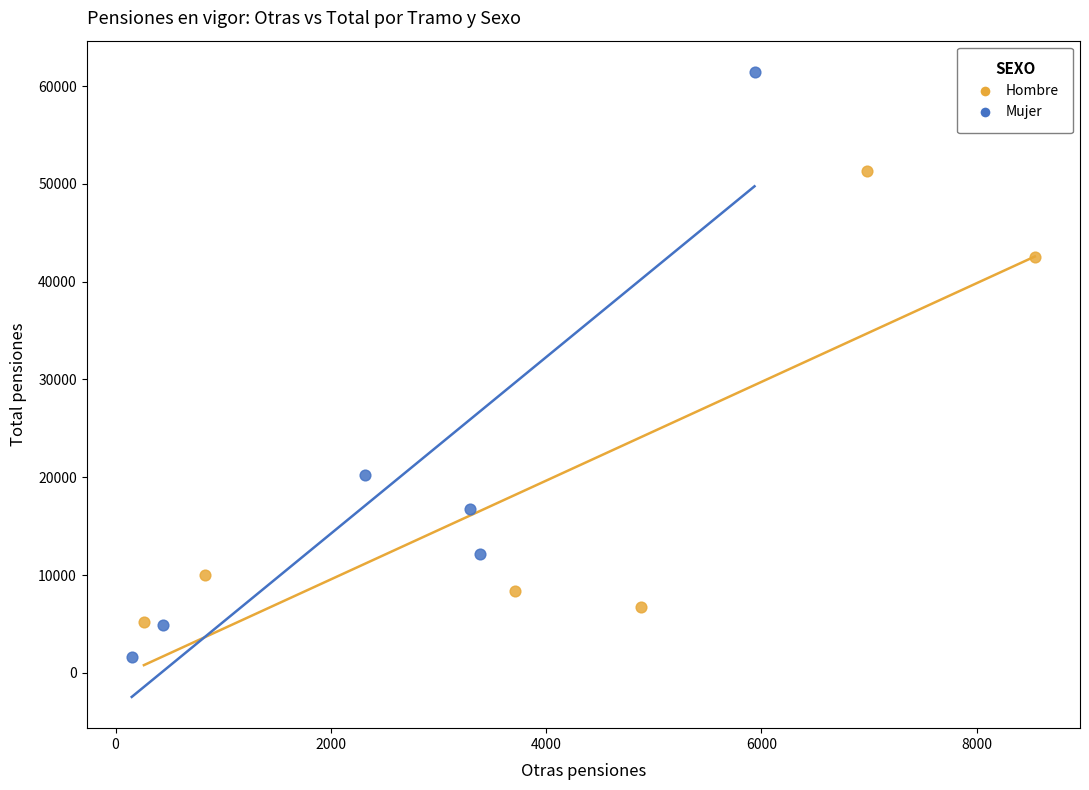

Which series contains the lowest Y value?

Mujer